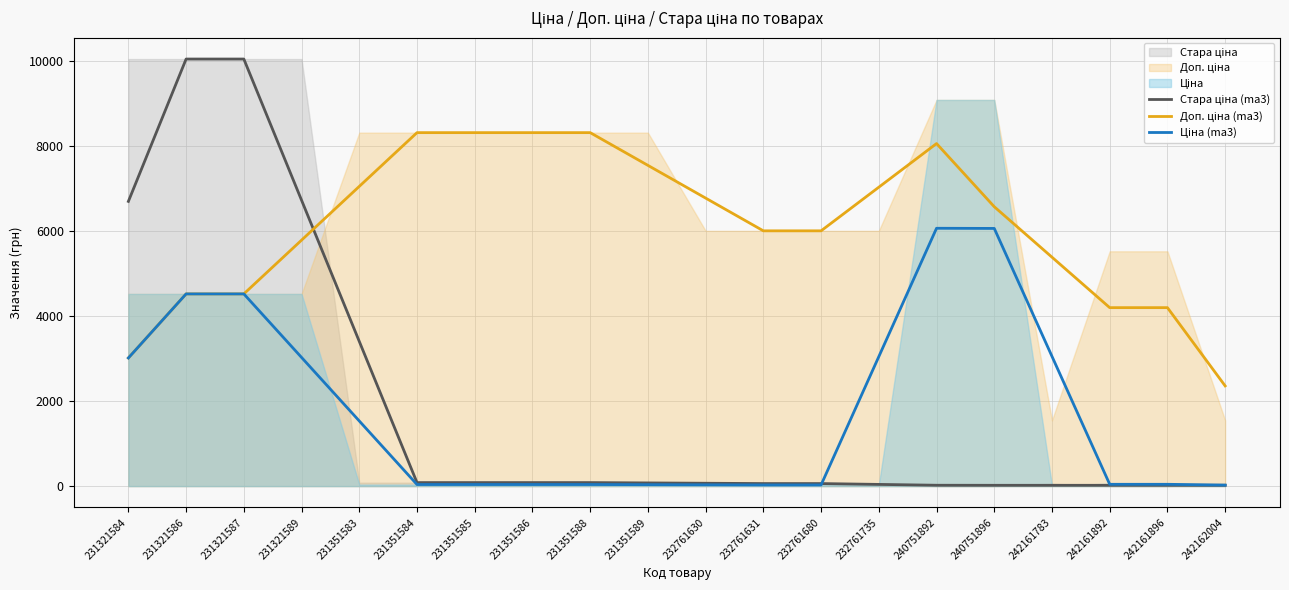

True or false: Ціна (ma3) and Доп. ціна (ma3) cross at least once.

False